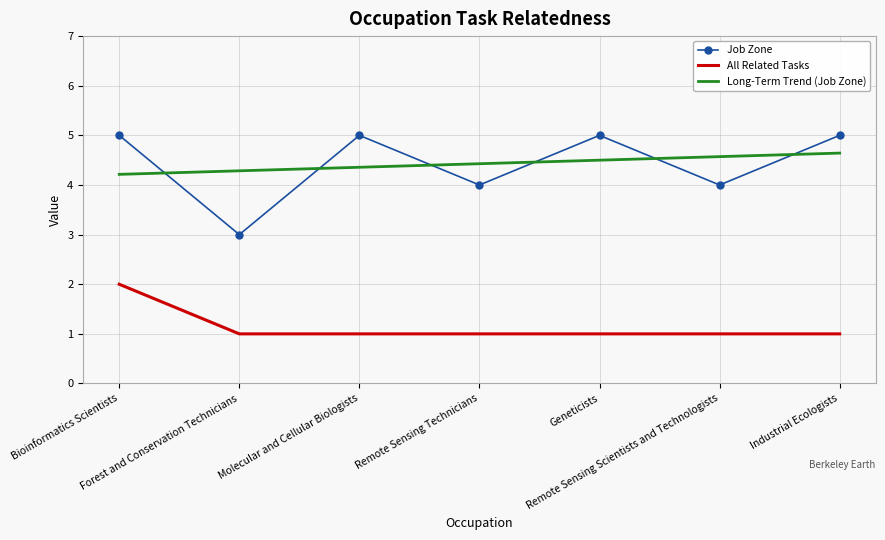

At which category is the sum across all series the highest?

Bioinformatics Scientists